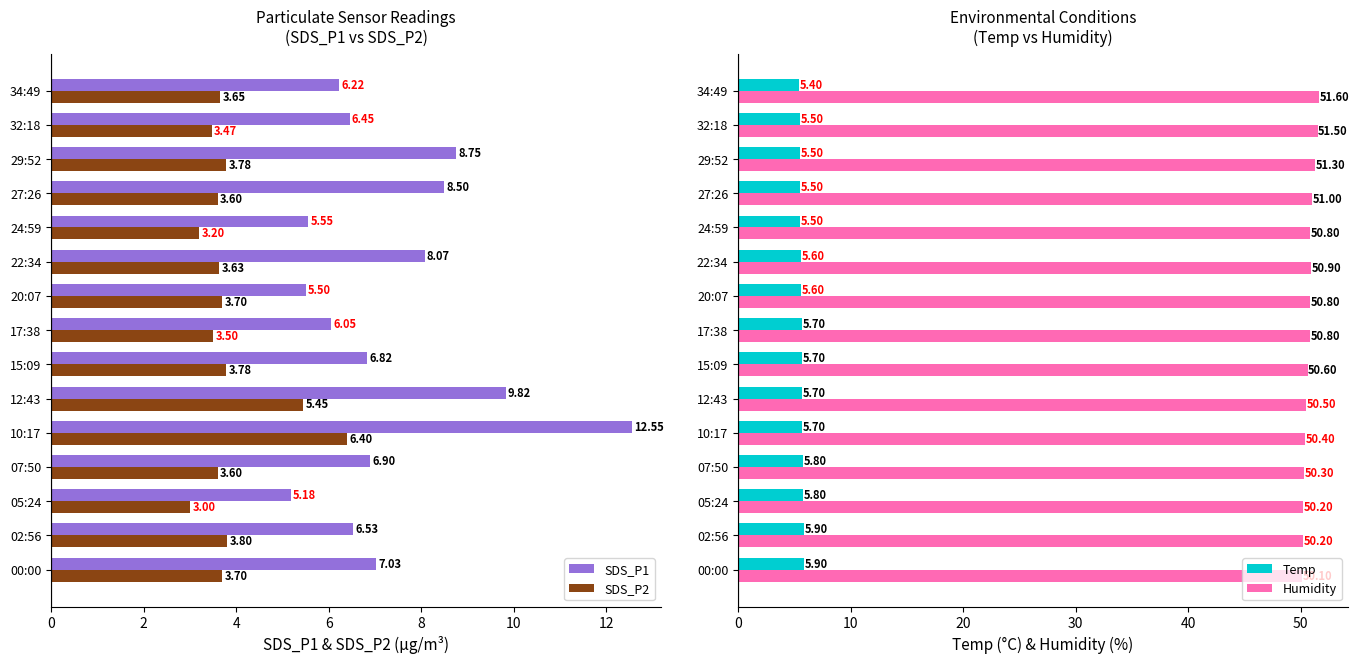

Which category has the lowest value in the SDS_P2 series?

05:24